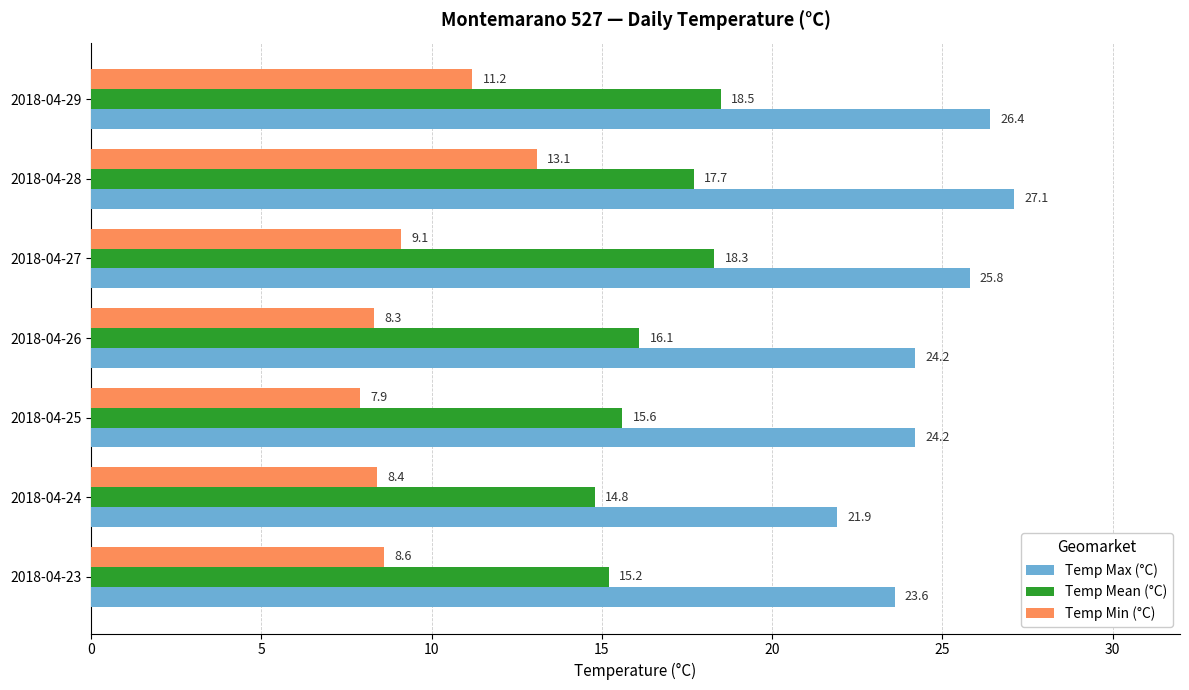

What is the difference between the highest and lowest values at 2018-04-25?

16.3